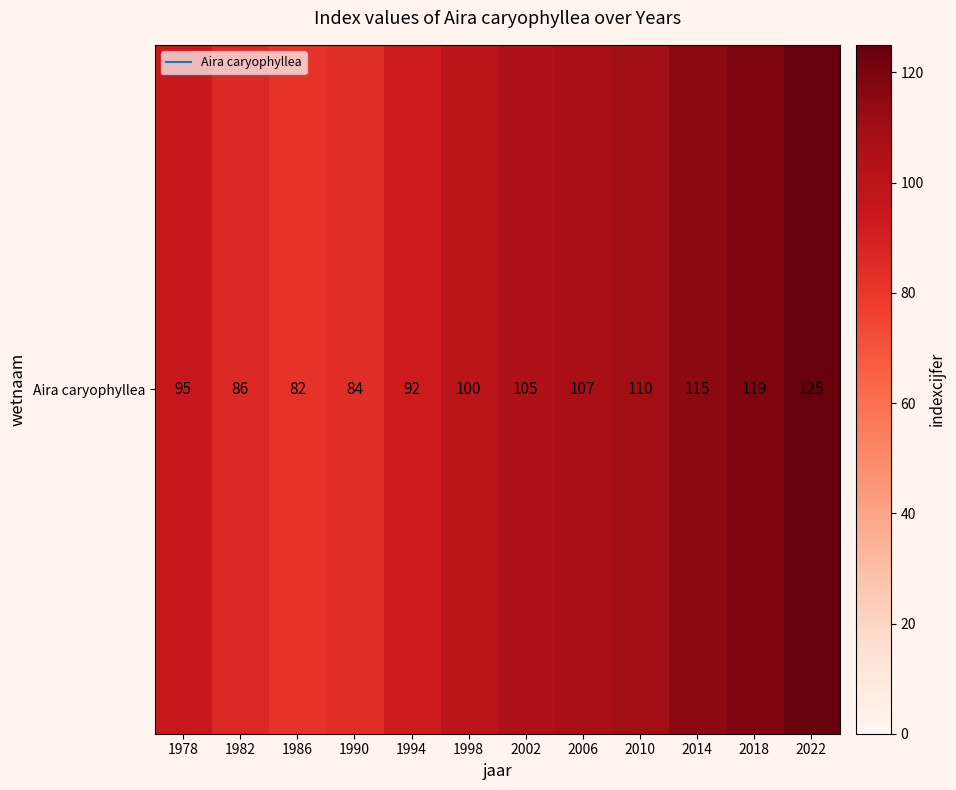

Is it true that the value at 2014 is 115?

True